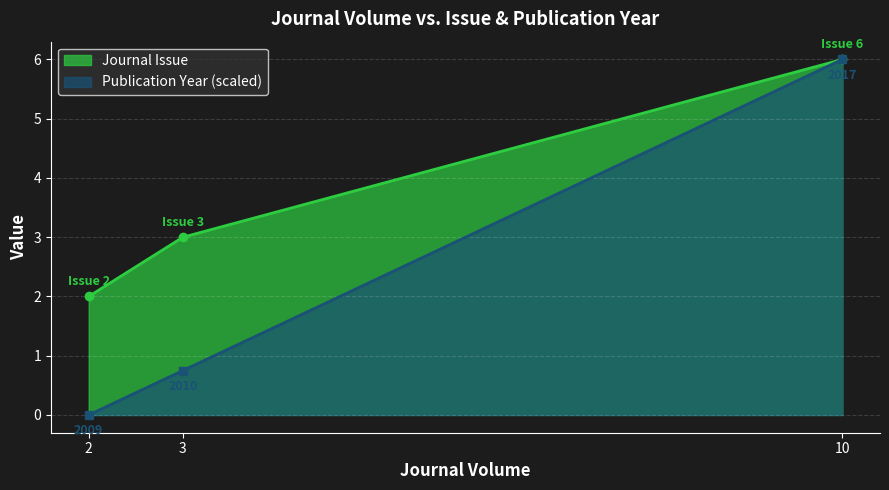

At which category does the chart reach its peak across all series?

10